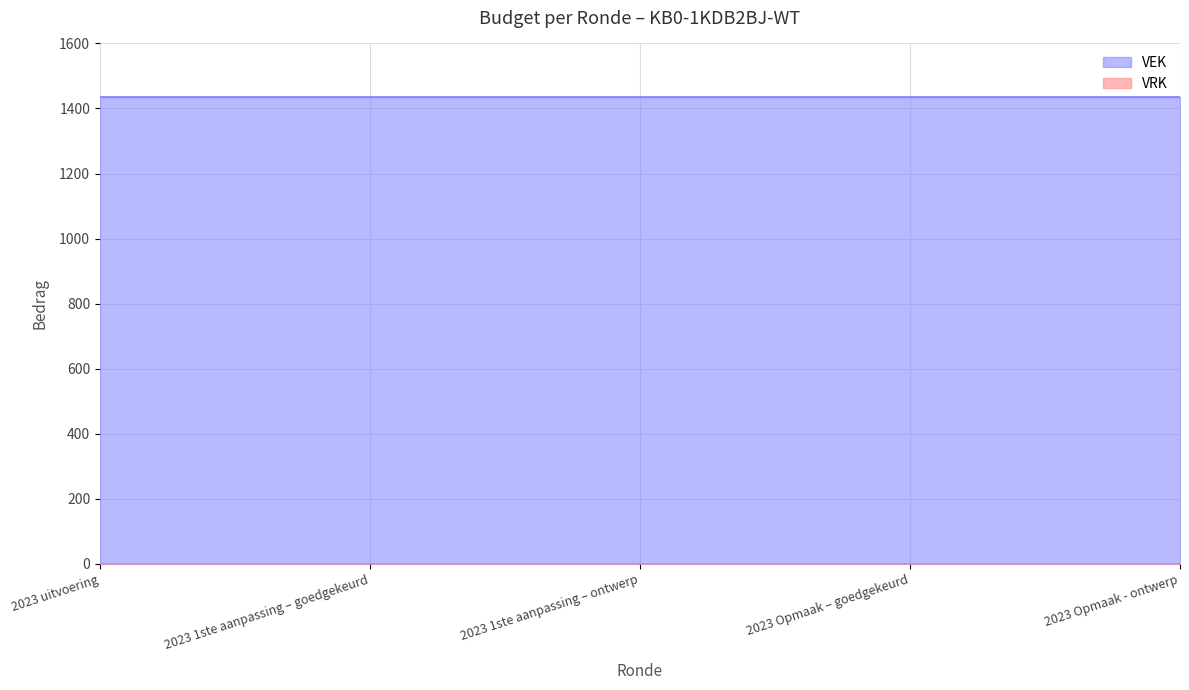

What is the value of the VEK point at the 1st from the left?

1434